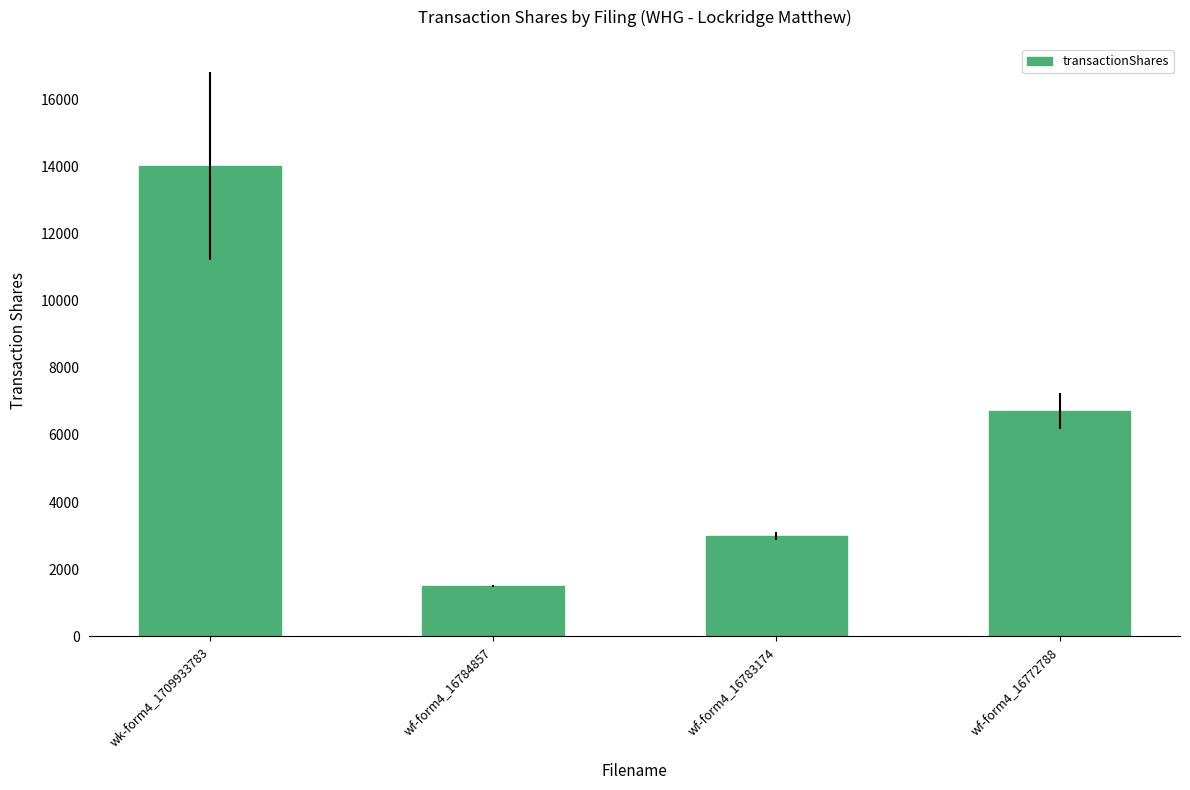

How many distinct data groups are displayed?

1